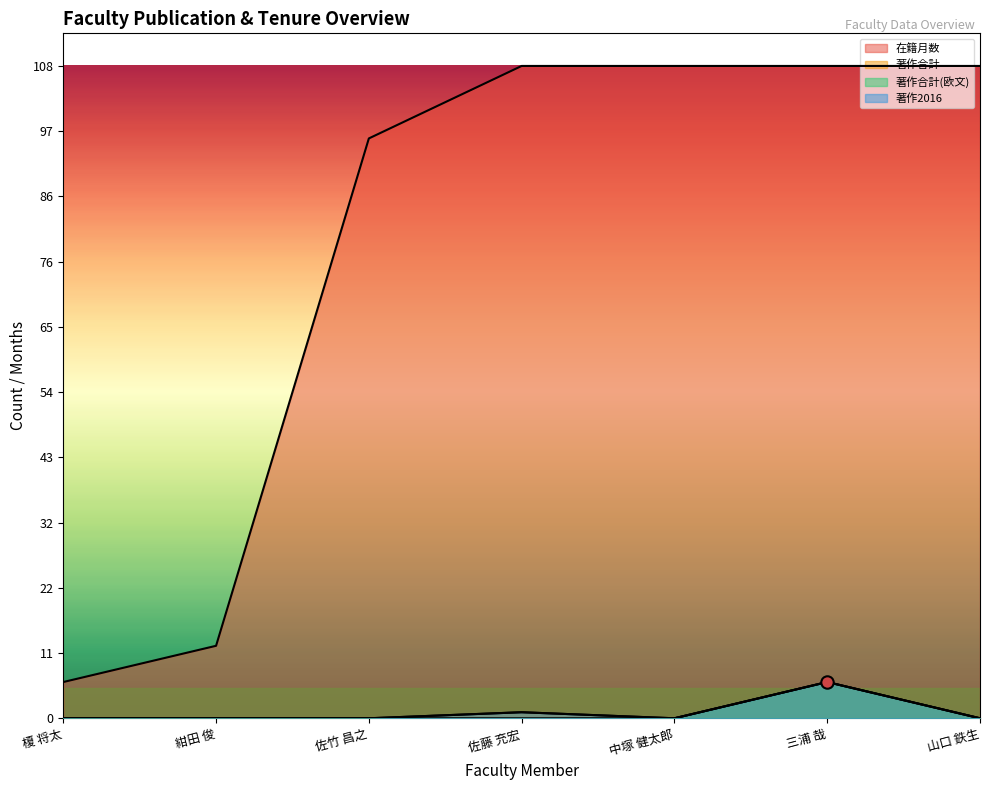

At which category is the sum across all series the highest?

三浦 哉